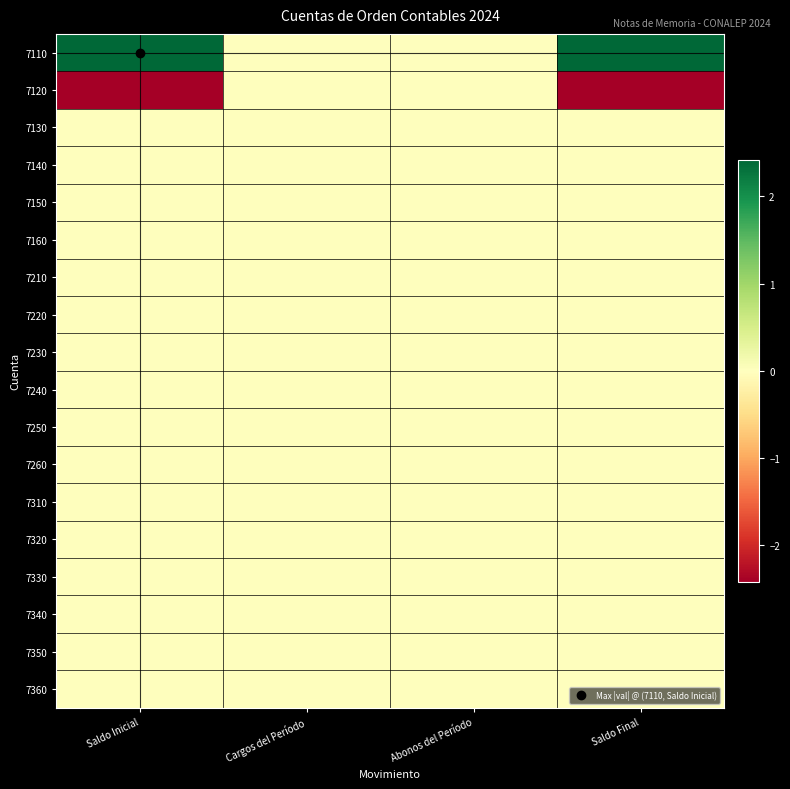

Between Saldo Inicial and Saldo Final, which series saw the biggest shift?

7110